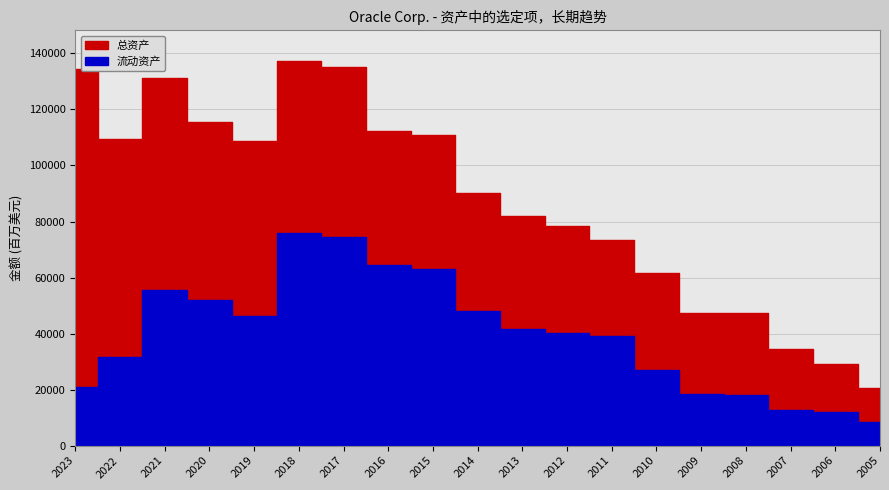

Reading right to left, transcribe all the data shown in this chart.

流动资产: 8479	11974	12883	18103	18581	27004	39174	40023	41692	48138	63183	64313	74515	75964	46386	52140	55567	31633	21004
总资产: 20687	29029	34572	47268	47416	61578	73535	78327	81812	90344	110903	112180	134991	137264	108709	115438	131107	109297	134384